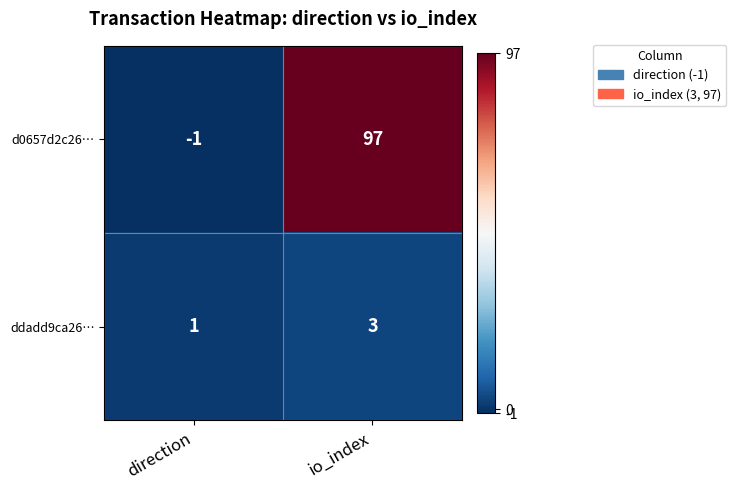

At which label is ddadd9ca26… closest to 2?

direction